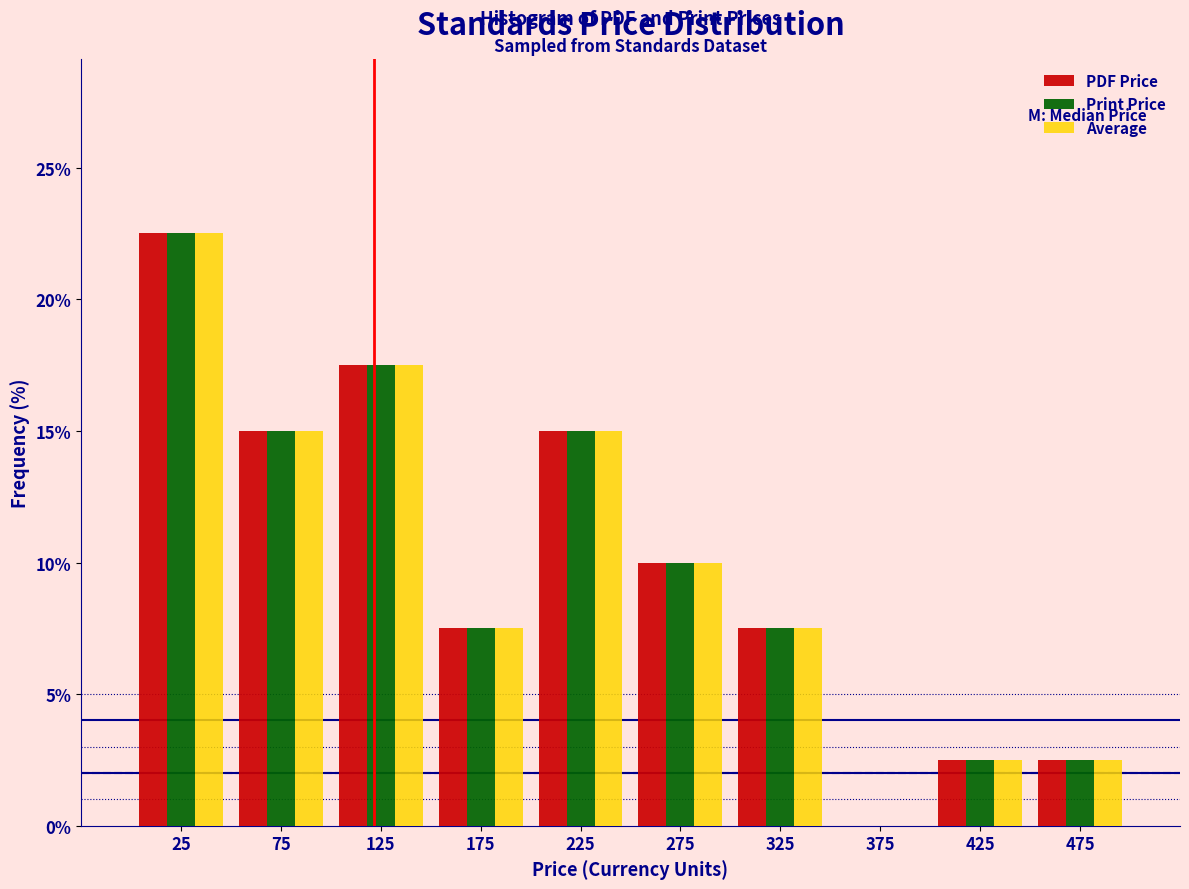

What is the height of the PDF Price bar covering 450 to 500 on the x-axis? The values are not printed on the chart, so give them approximately, as read against the axis.

2.5